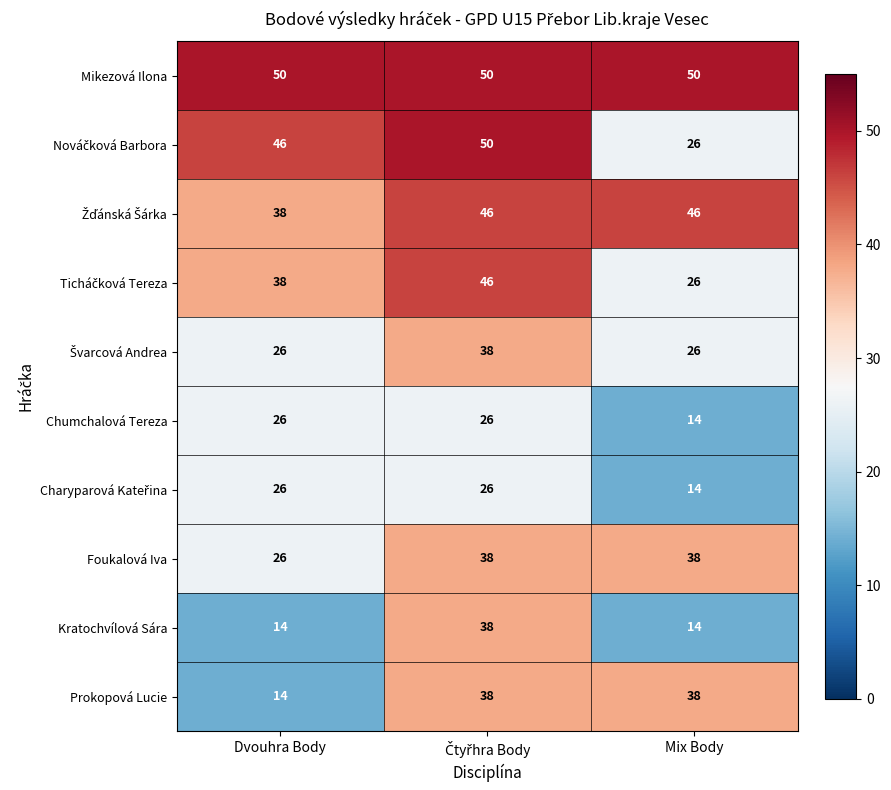

At how many categories does at least one series exceed 49?

3